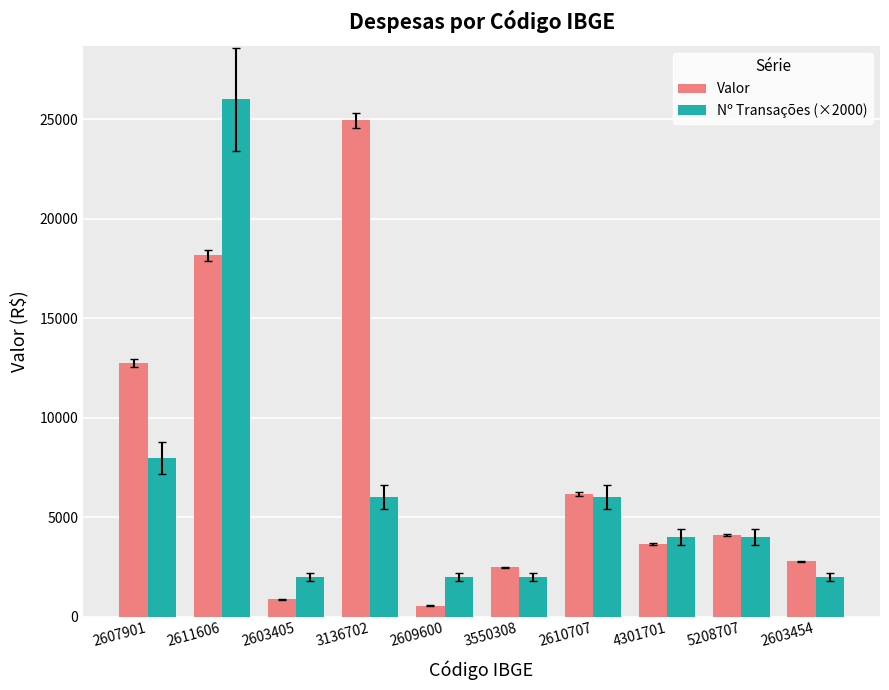

At which category is the sum across all series the highest?

2611606